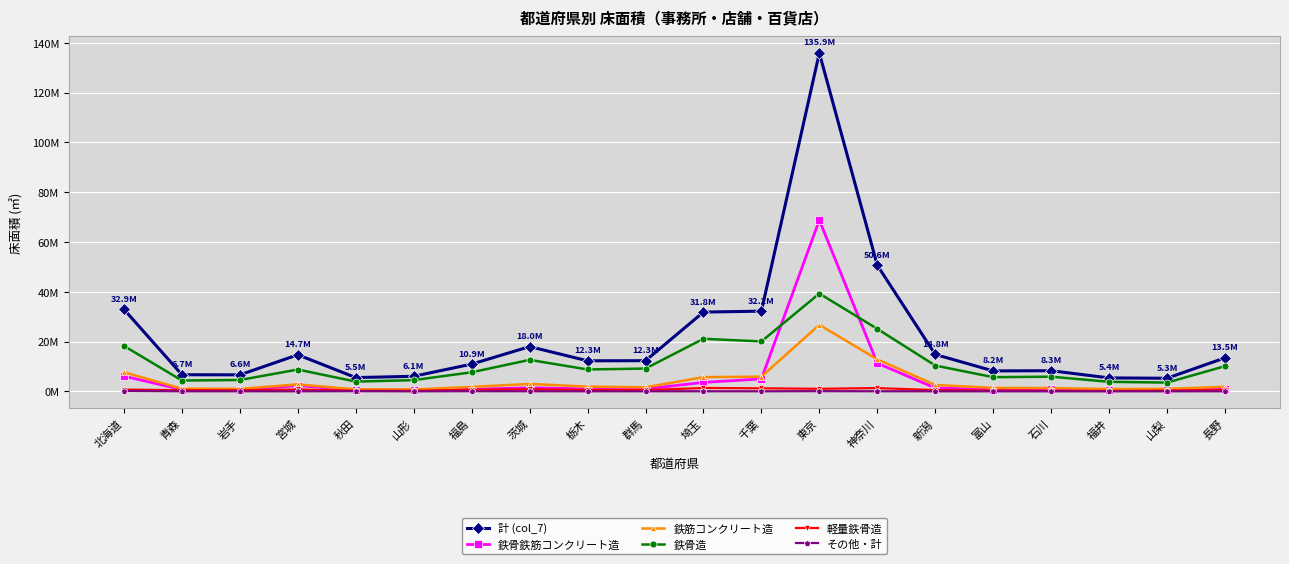

What is the minimum value shown in the chart?

11131